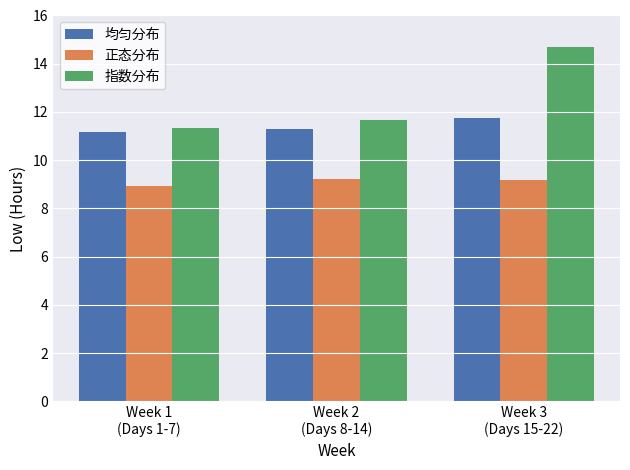

Count the 均匀分布 values in the range 11 to 12.

3